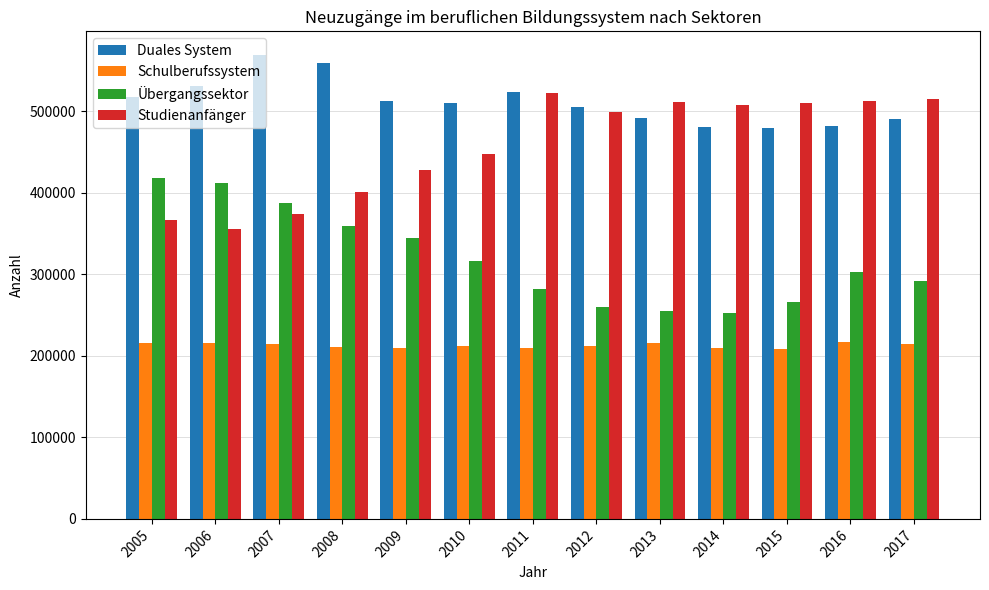

What is the sum of all Duales System values?

6652866